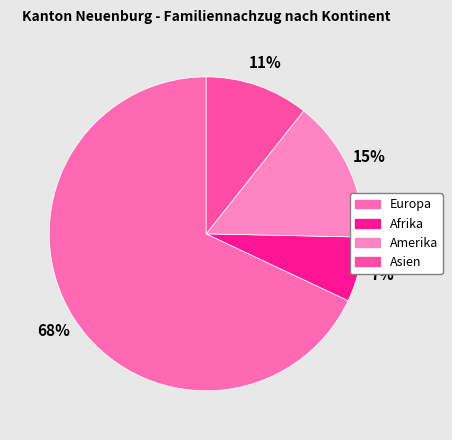

Rank the categories by value from lowest to highest.

Afrika, Asien, Amerika, Europa